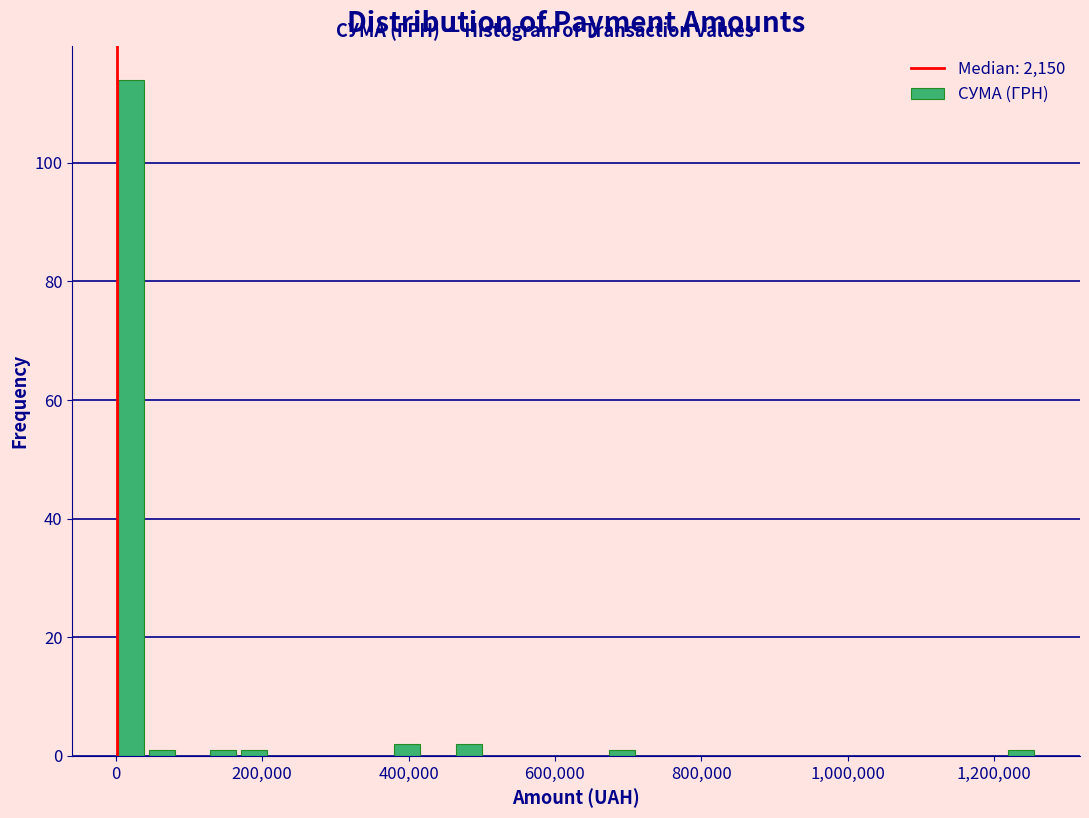

Around what value on the x-axis is the tallest bar? Give the approximate position of its centre, as read against the axis.

20000